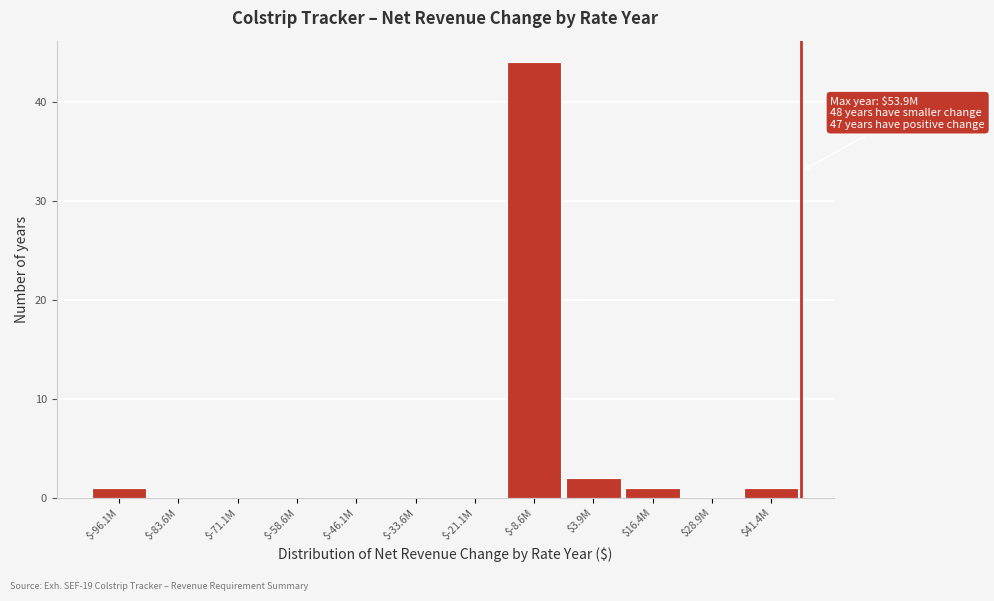

What is the sum of all values?

49